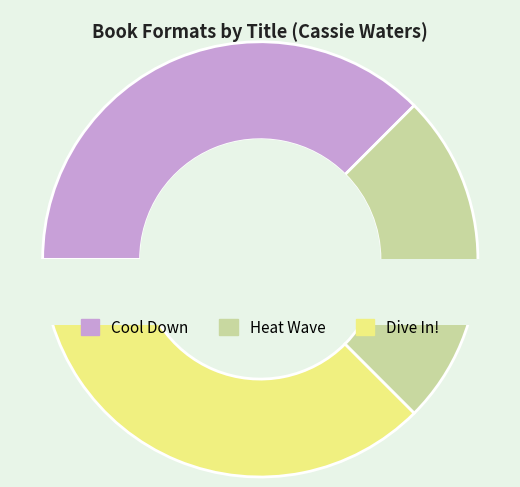

How many segments does this pie chart have?

3